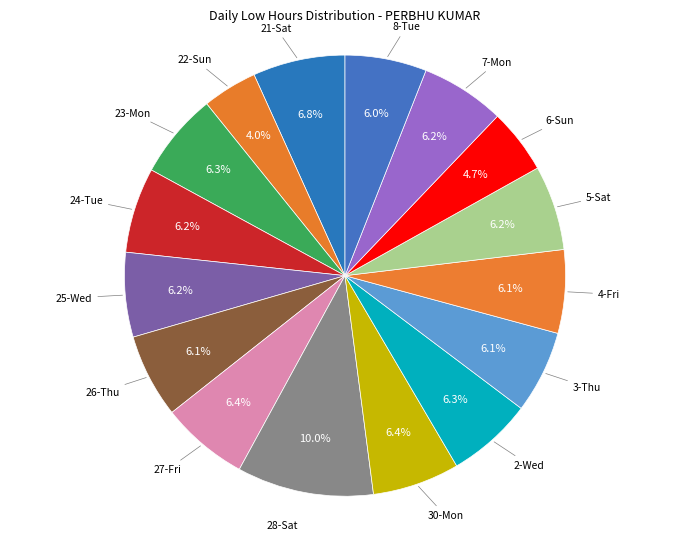

Rank the categories by value from highest to lowest.

28-Sat, 21-Sat, 27-Fri, 30-Mon, 2-Wed, 23-Mon, 24-Tue, 5-Sat, 25-Wed, 7-Mon, 26-Thu, 4-Fri, 3-Thu, 8-Tue, 6-Sun, 22-Sun